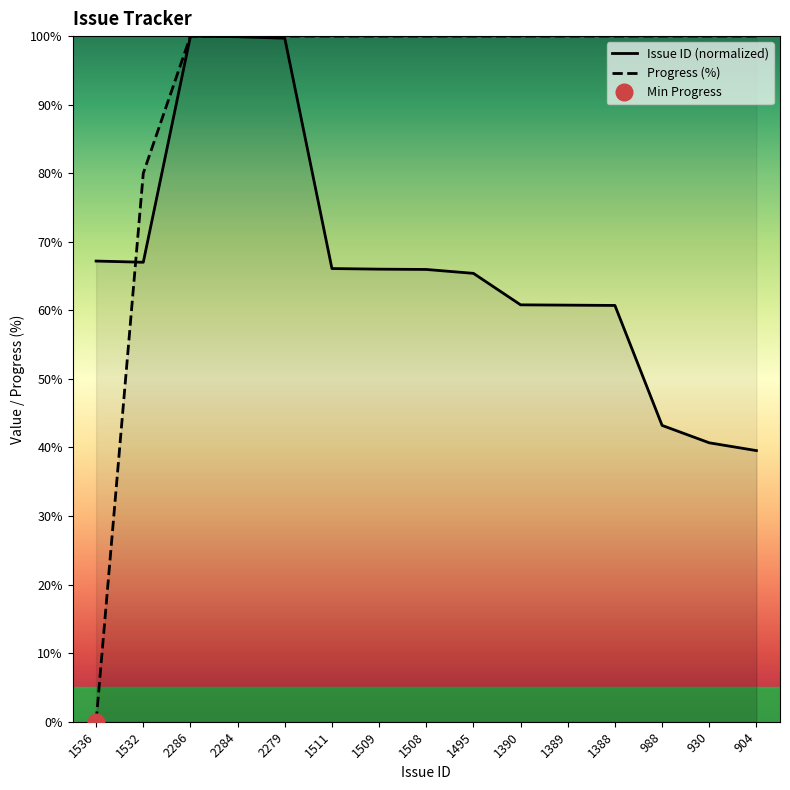

Between which two adjacent categories do Issue ID and Progress first intersect?

1536 and 1532